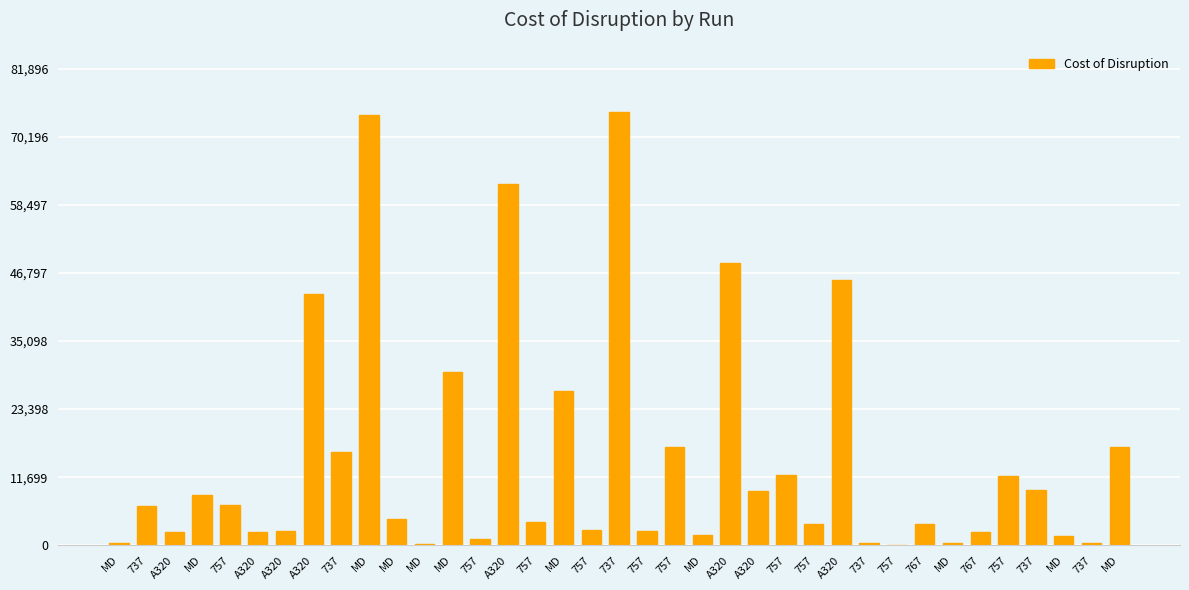

Count the number of data series in this chart.

1